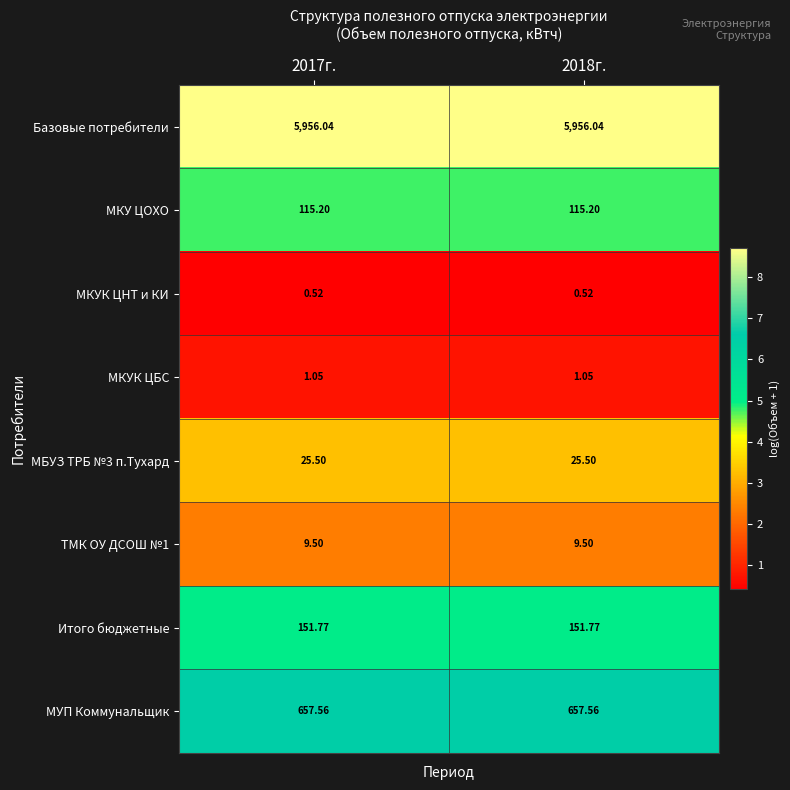

Is the value of МКУ ЦОХО at 2017г. greater than the value of МУП Коммунальщик at 2018г.?

No